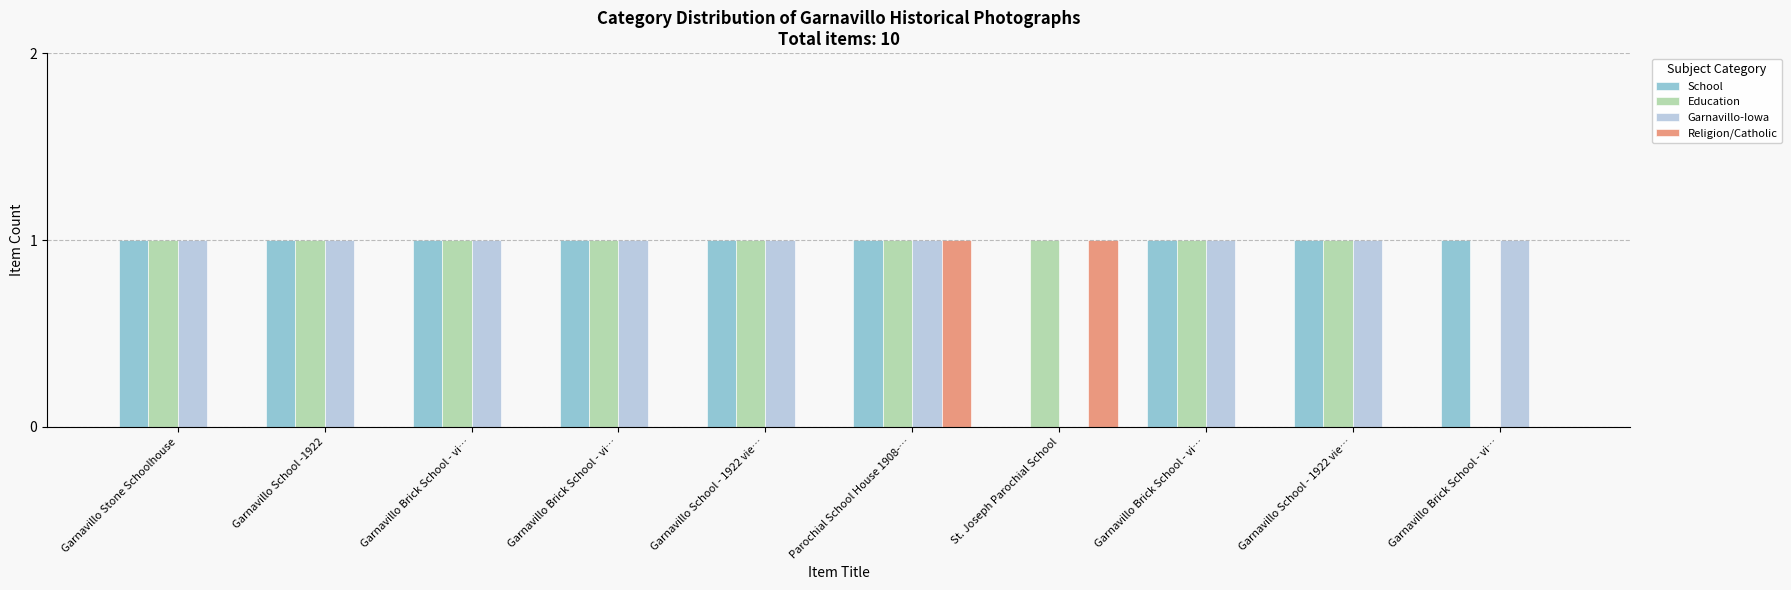

At which category is the sum across all series the highest?

Parochial School House 1908-…